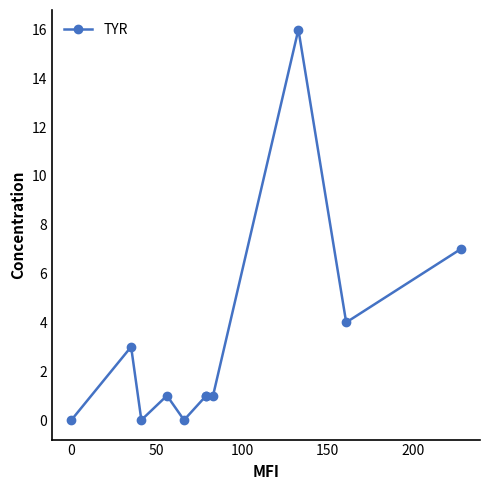

How many points are lower than both their immediate neighbors (excluding endpoints)?

3